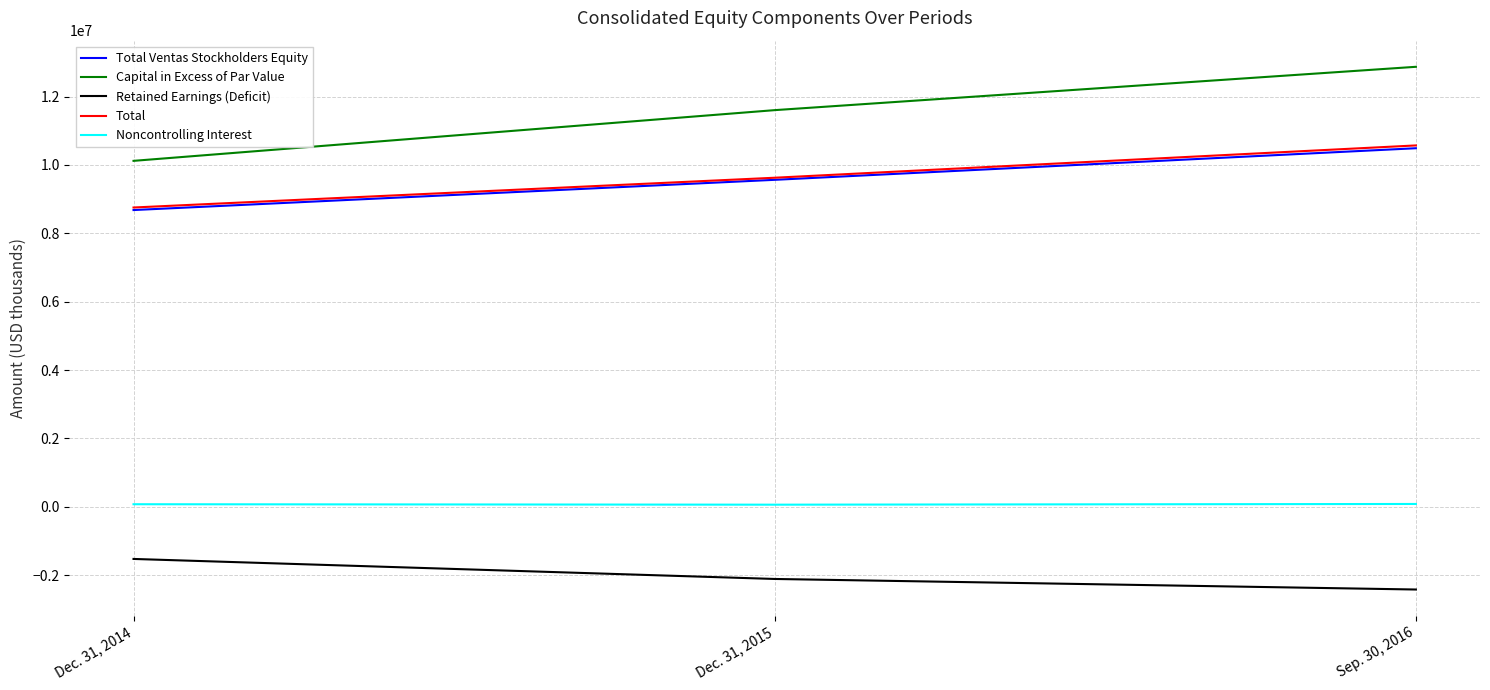

Which series has the largest total across all categories?

Capital in Excess of Par Value